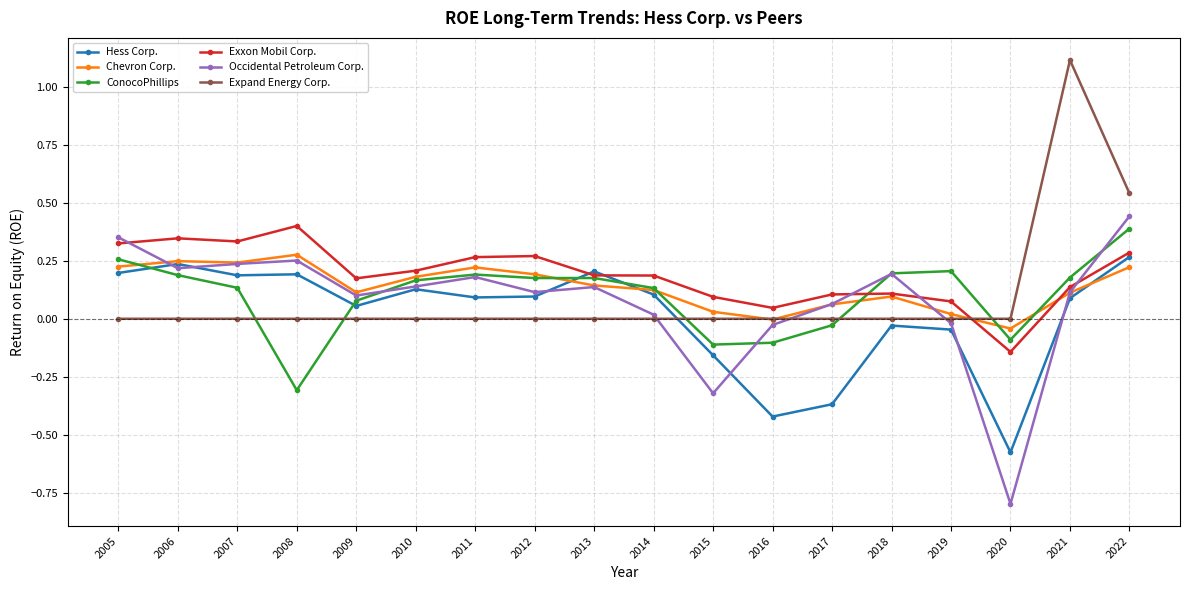

At which category is the sum across all series the highest?

2022